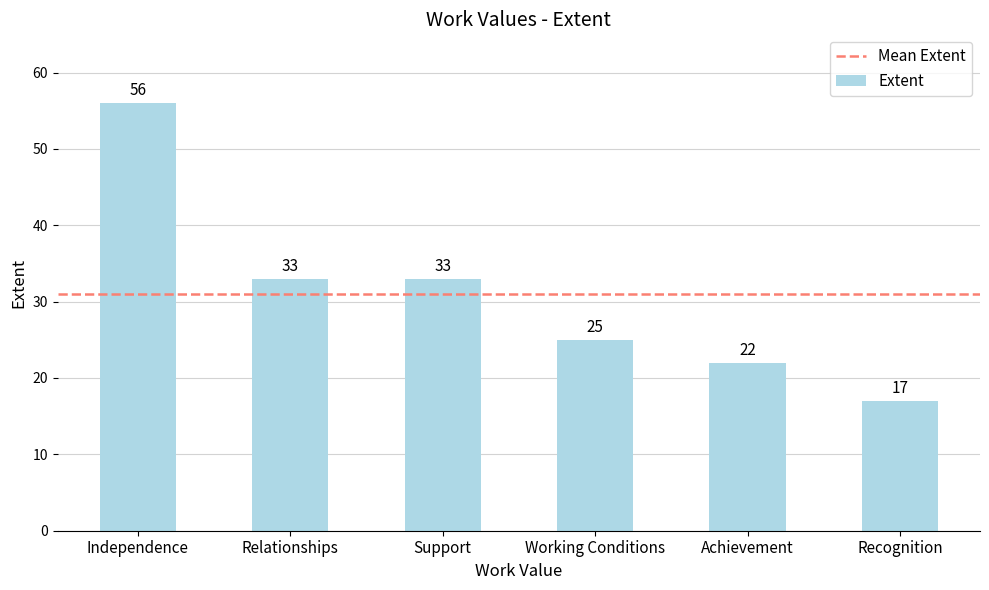

At which label does the data first exceed 33?

Independence